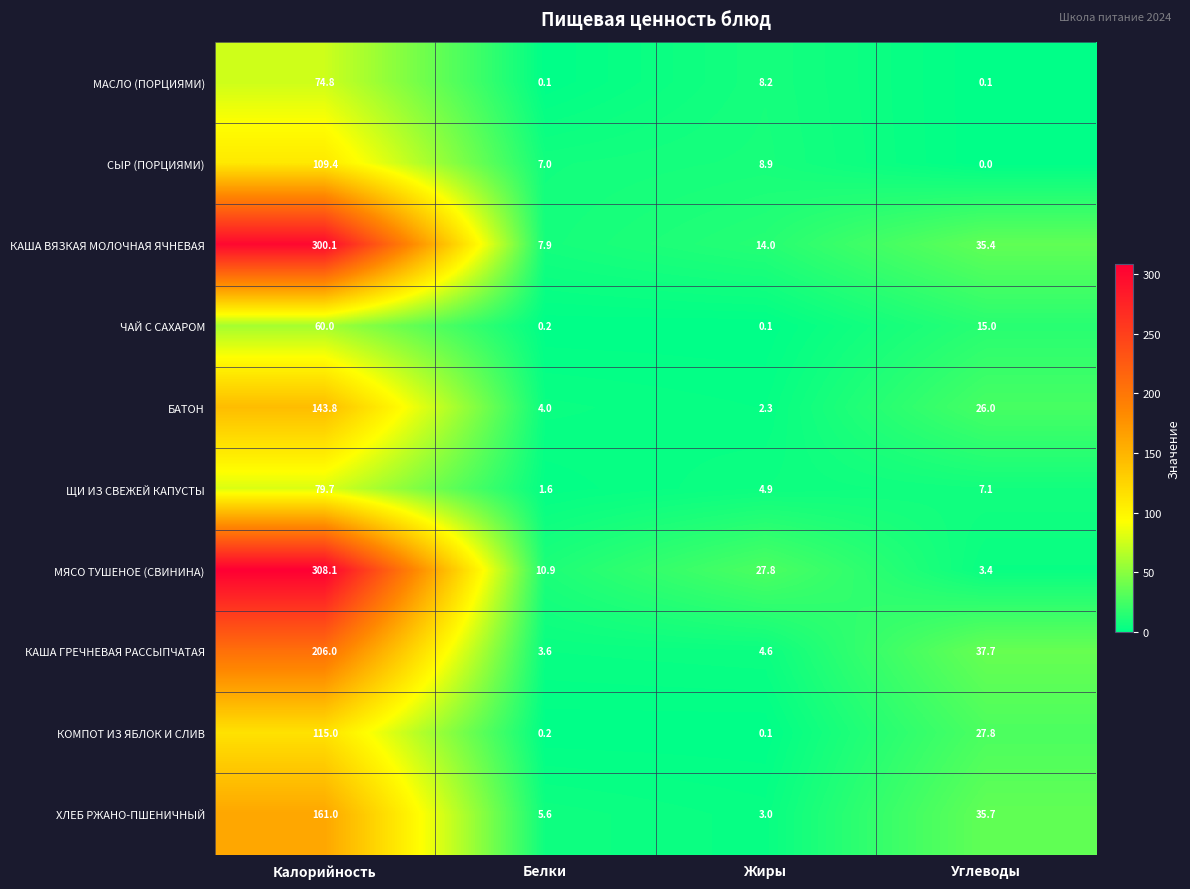

Where does the ХЛЕБ РЖАНО-ПШЕНИЧНЫЙ series first go above 35?

Калорийность